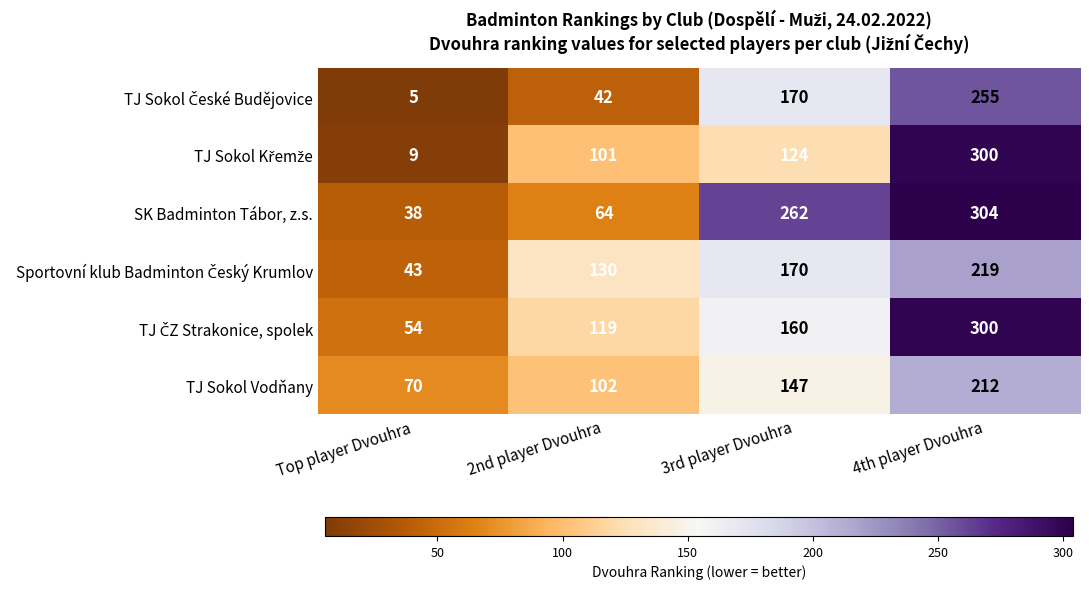

What is the sum of all SK Badminton Tábor, z.s. values?

668